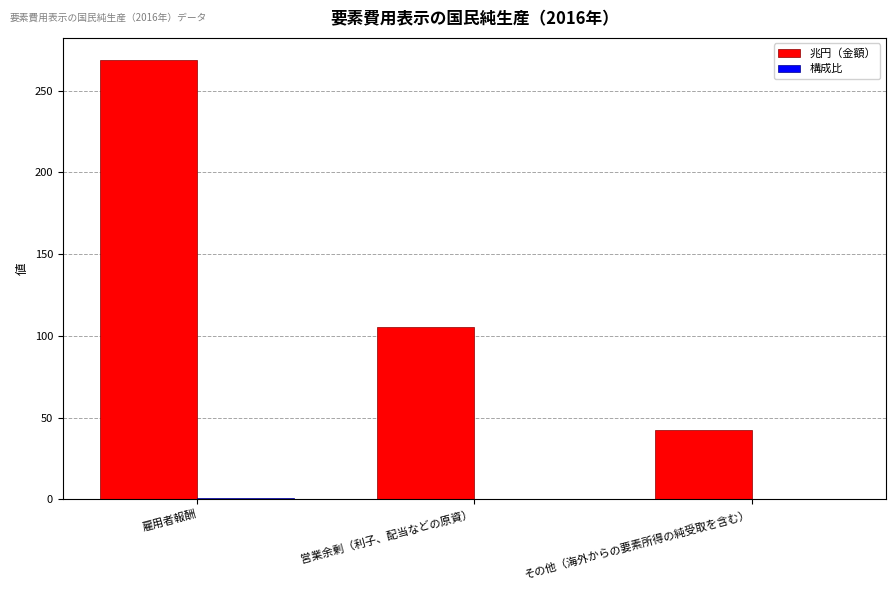

At which category does the chart reach its peak across all series?

雇用者報酬